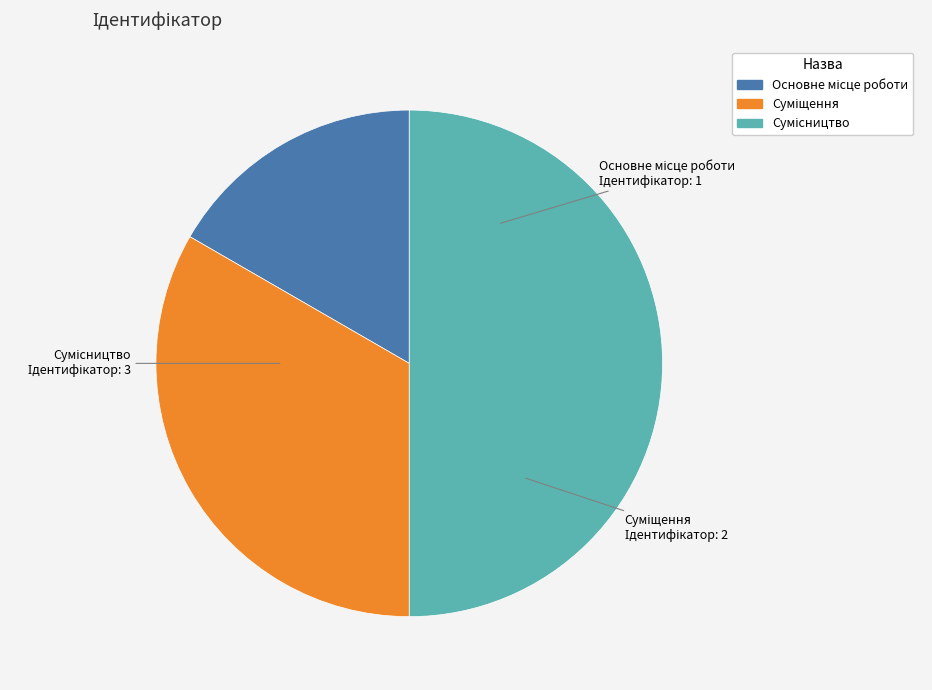

True or false: Суміщення accounts for 33% of the total.

True